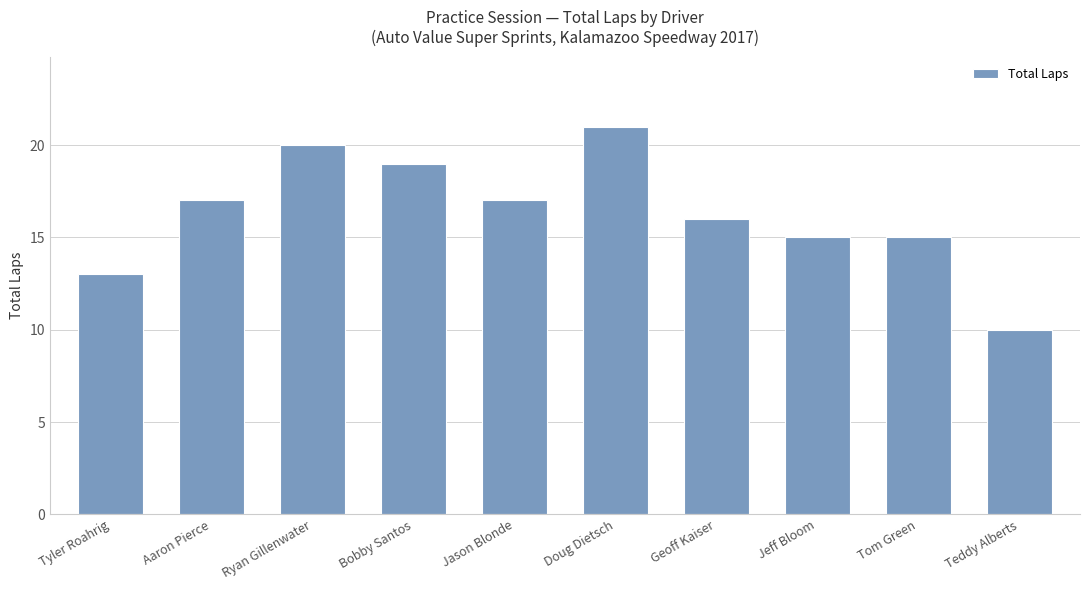

Which category has the lowest value across all series?

Teddy Alberts